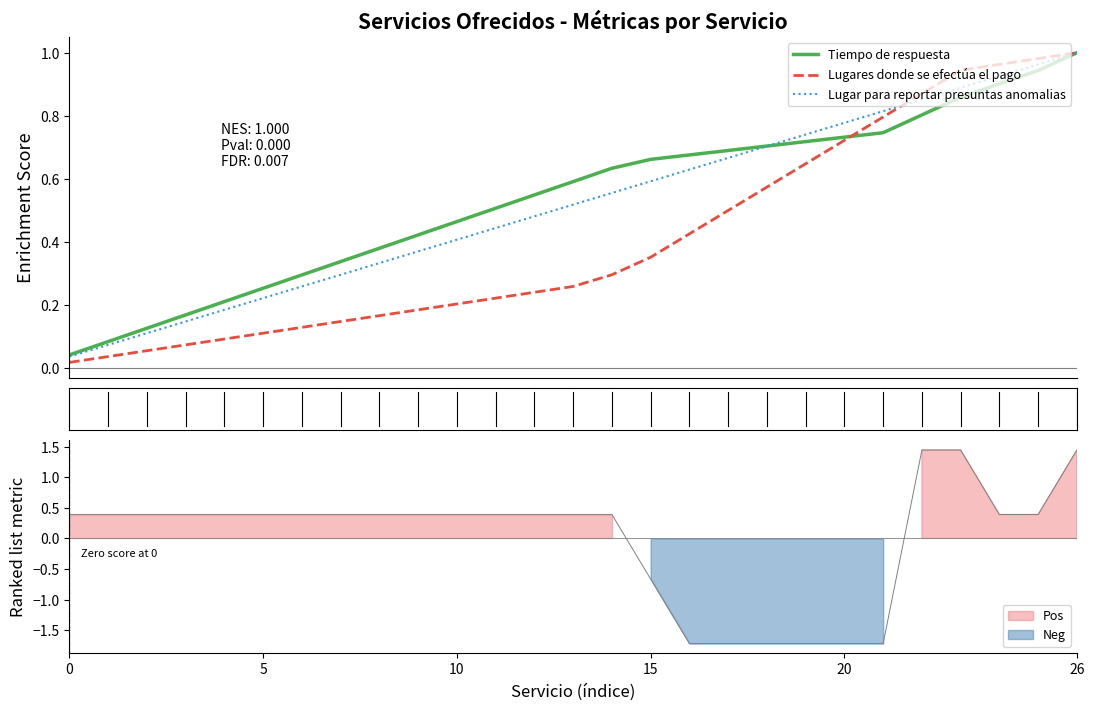

What is the difference between the maximum and minimum values in the Tiempo de respuesta series?

1.0